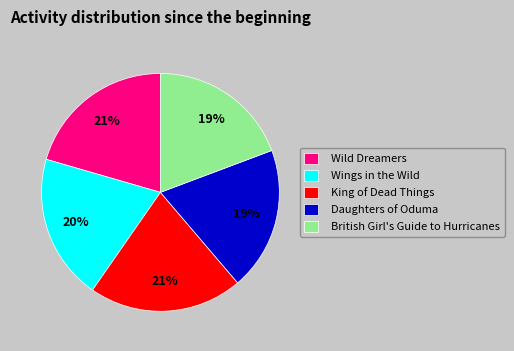

Count the number of slices in the pie.

5